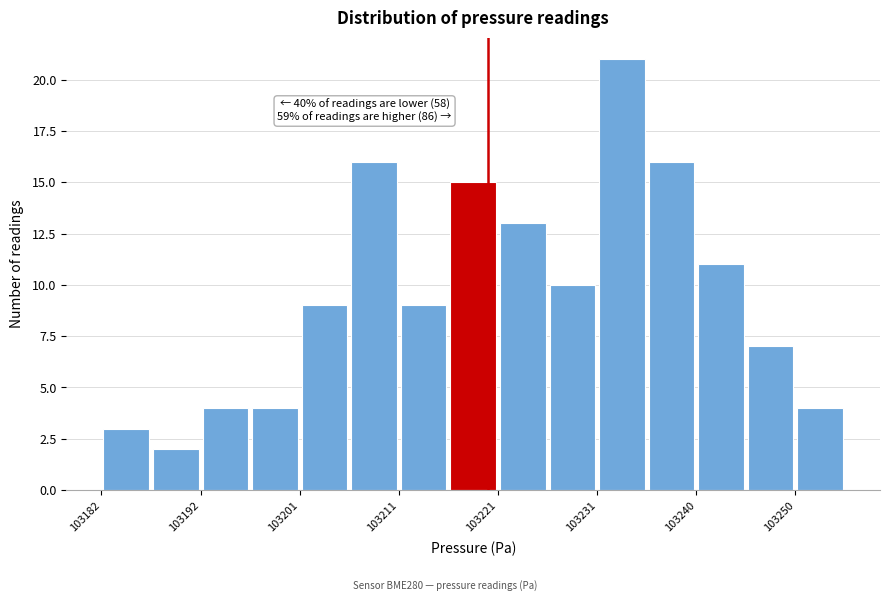

Which range on the x-axis has the tallest bar?

103231 to 103236